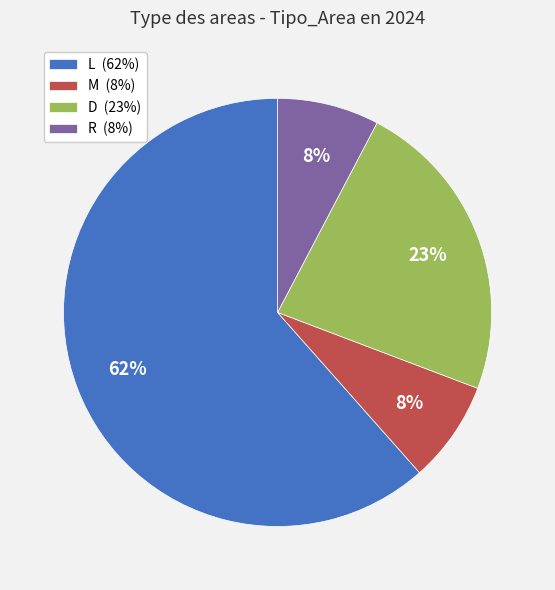

How many slices are in this pie chart?

4